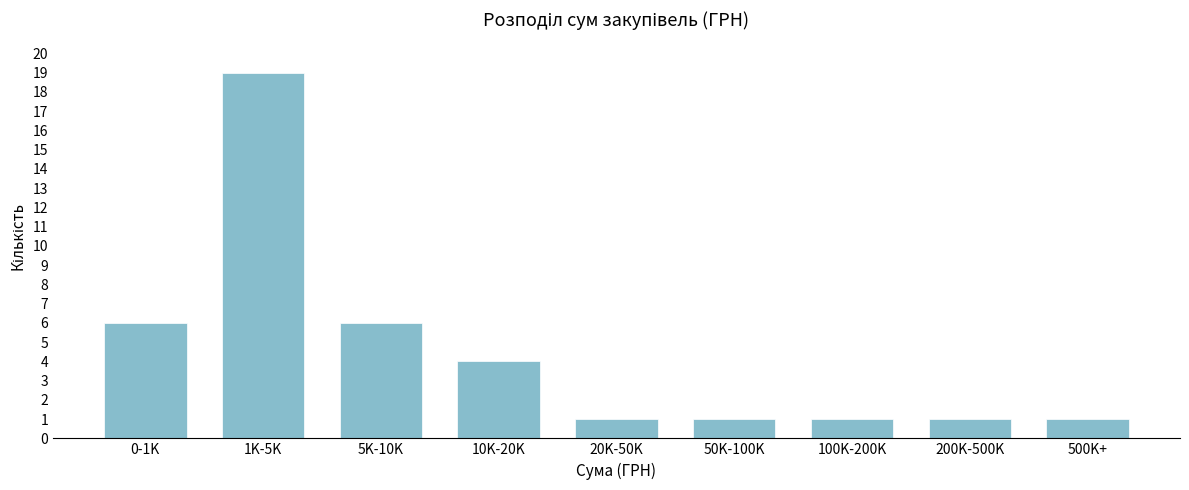

Reading left to right, list all the values displayed in this chart.

0-1K=6	1K-5K=19	5K-10K=6	10K-20K=4	20K-50K=1	50K-100K=1	100K-200K=1	200K-500K=1	500K+=1